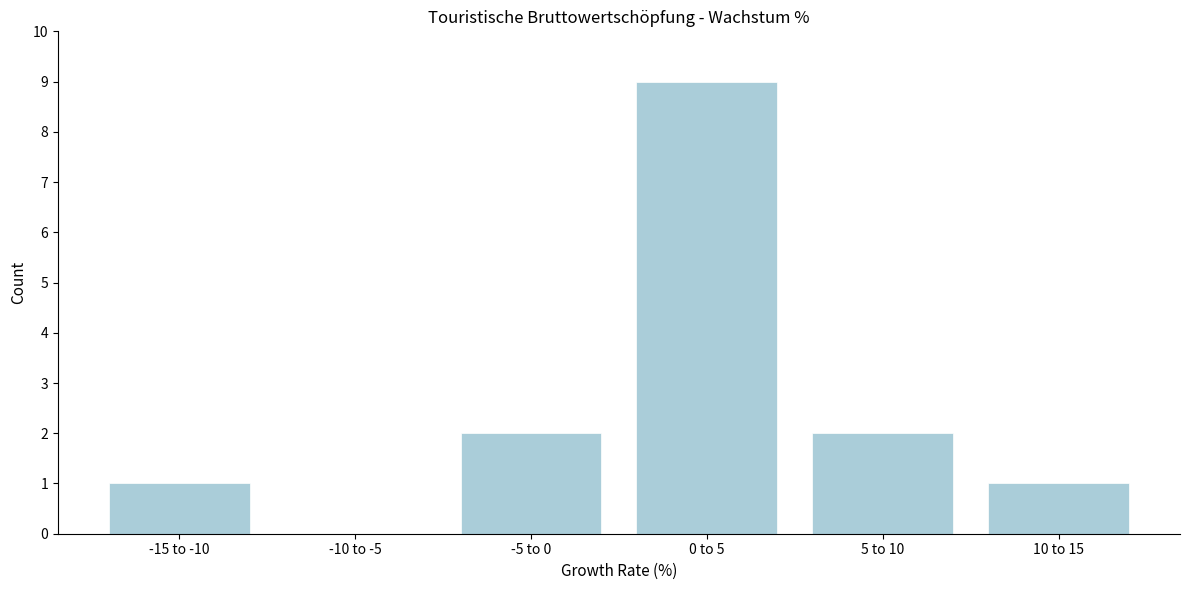

Reading left to right, transcribe all the data shown in this chart.

-15 to -10=1	-10 to -5=0	-5 to 0=2	0 to 5=9	5 to 10=2	10 to 15=1